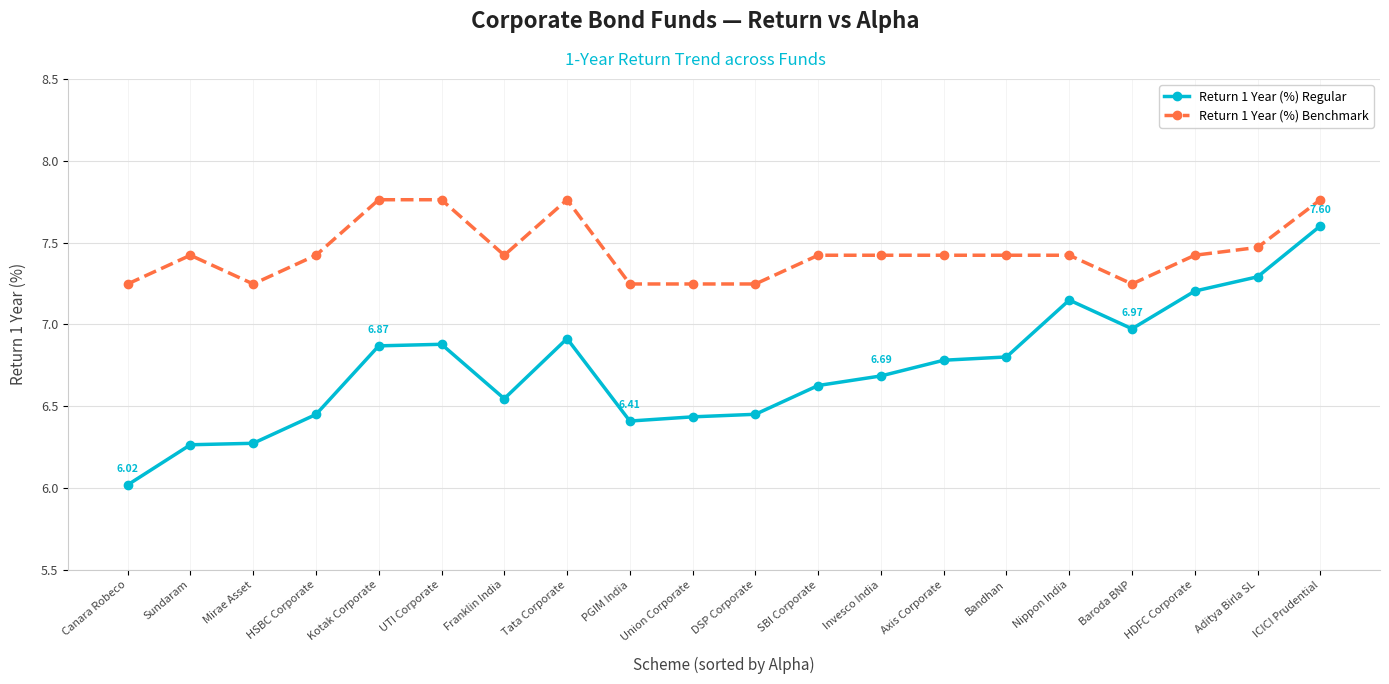

At Canara Robeco, list the series in order from smallest to largest.

Return 1 Year (%) Regular, Return 1 Year (%) Benchmark